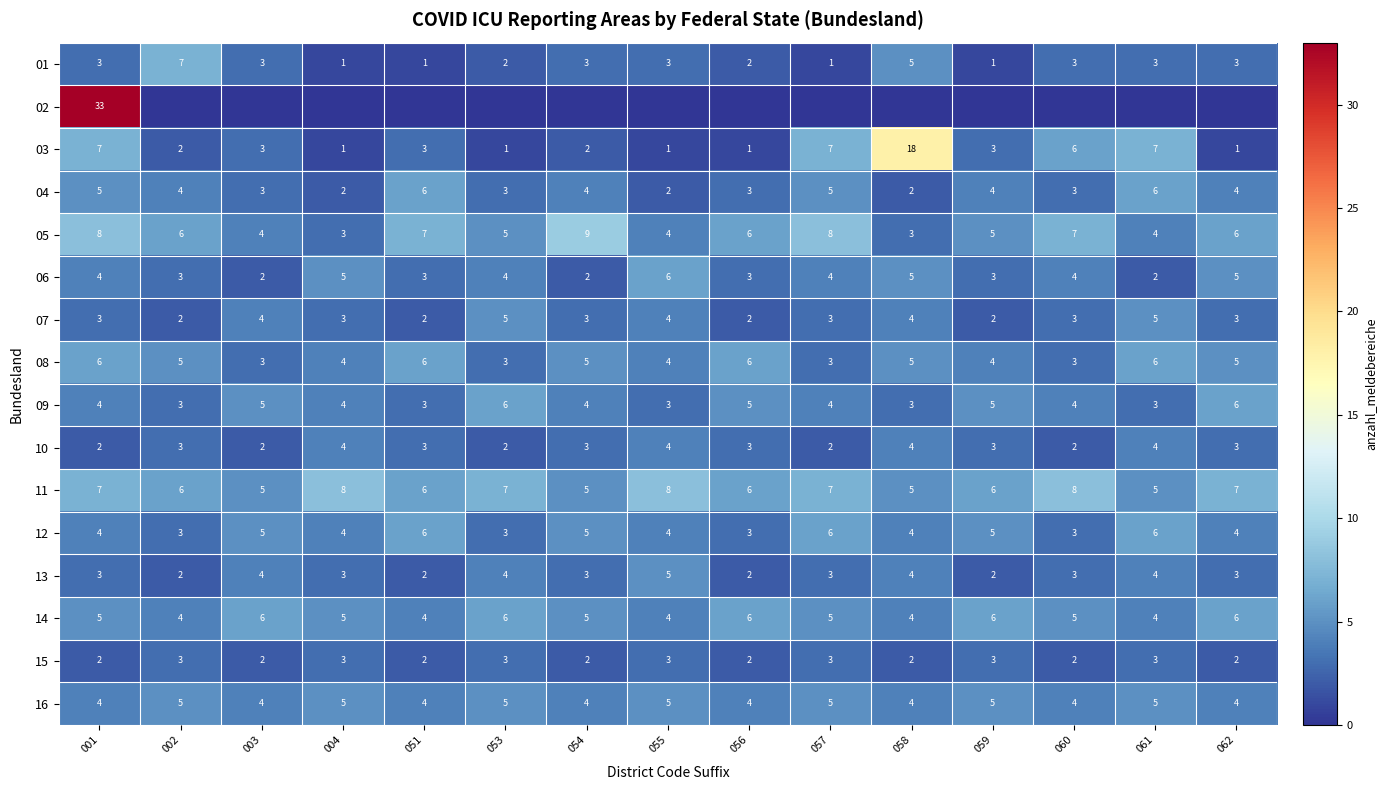

What is the sum of all 12 values?

65